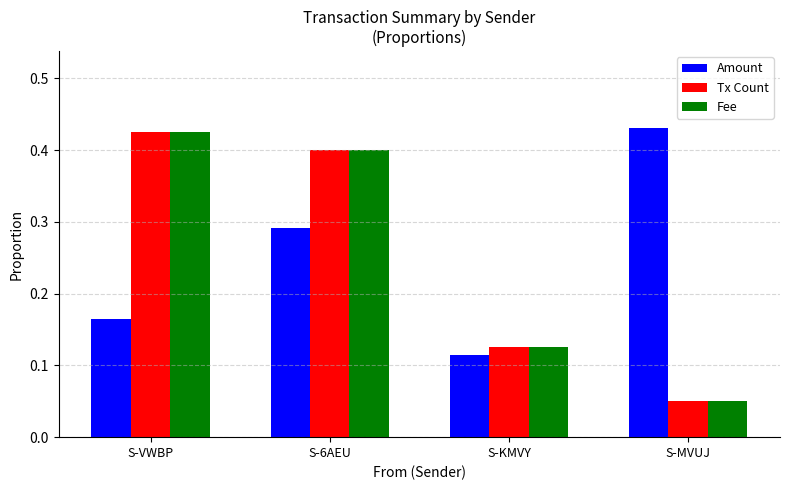

What is the sum of the Tx Count values at S-MVUJ and S-6AEU?

0.5